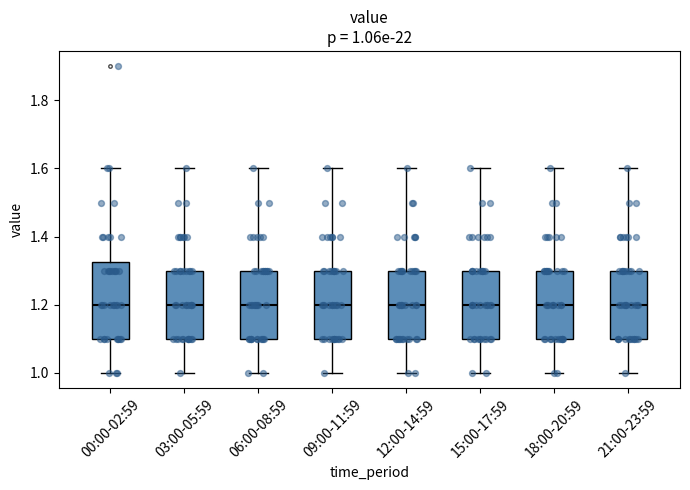

Which box is the tallest, from its lower edge to its upper edge?

00:00-02:59